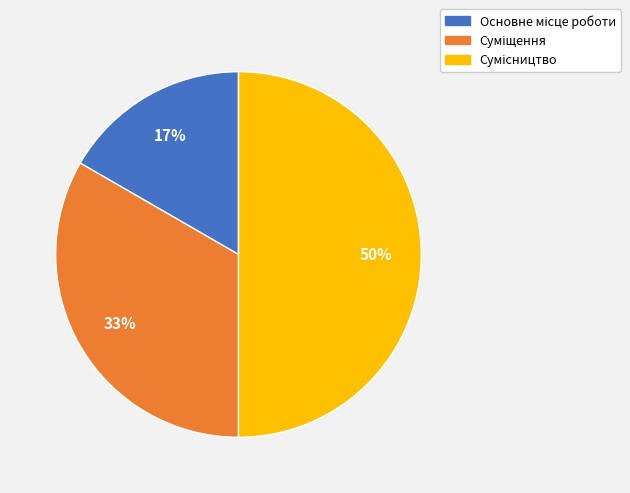

To the nearest percent, what is the difference between the largest and smallest slice percentages?

33%